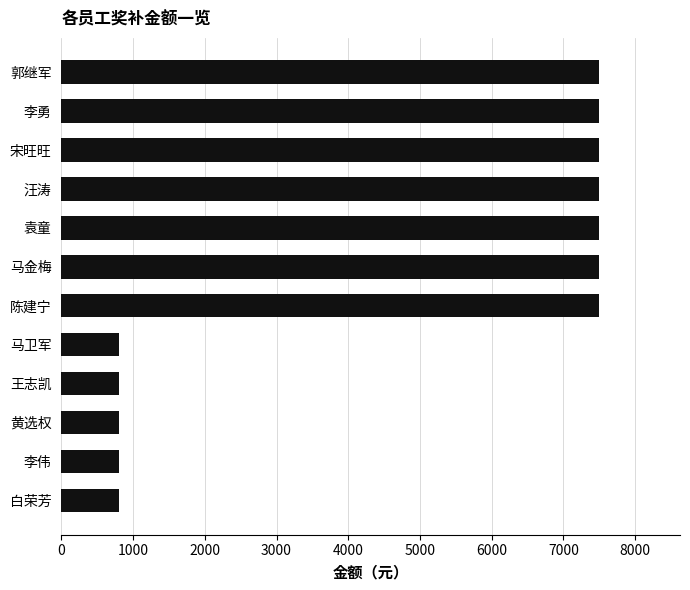

What is the ratio of the value at 郭继军 to the value at 马金梅?

1.0